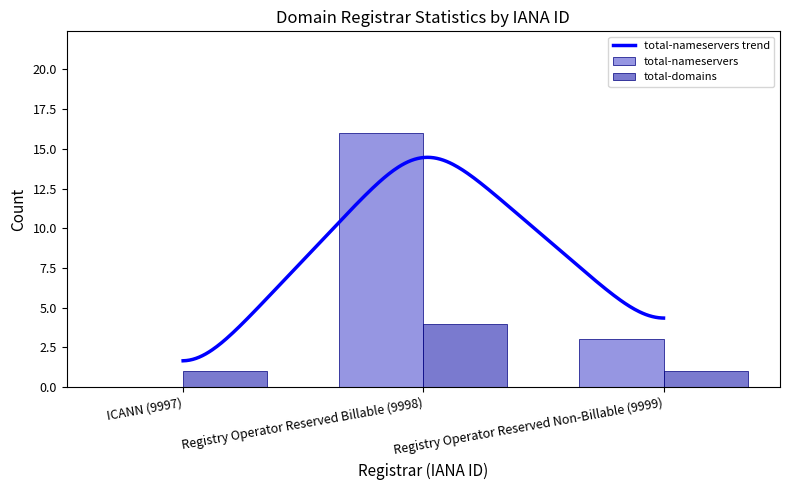

The total-nameservers series shows 5 at Registry Operator Reserved Non-Billable (9999). True or false?

False